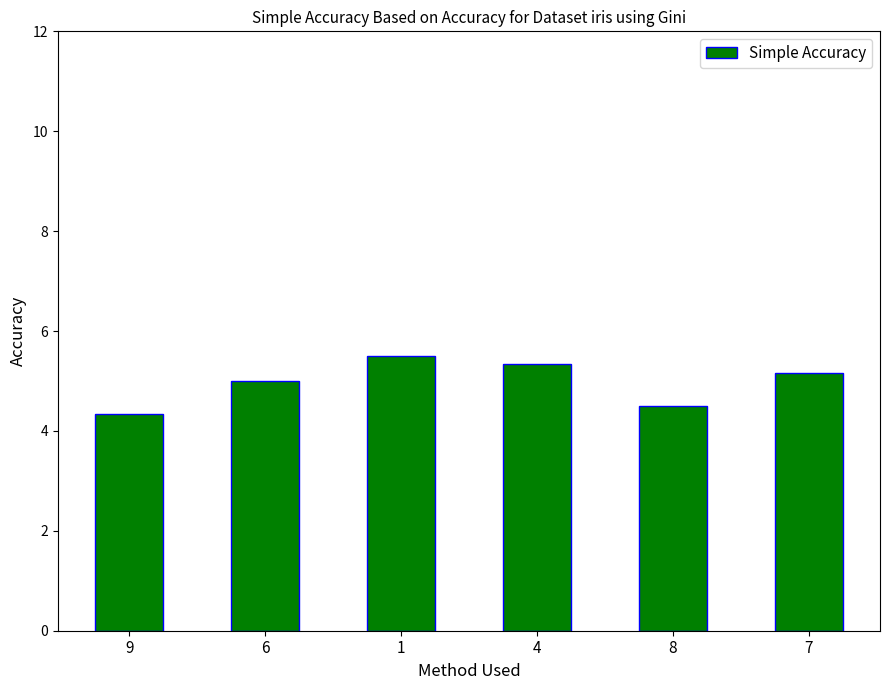

Reading left to right, extract all data points from this chart.

9=4.3	6=5.0	1=5.5	4=5.3	8=4.5	7=5.2